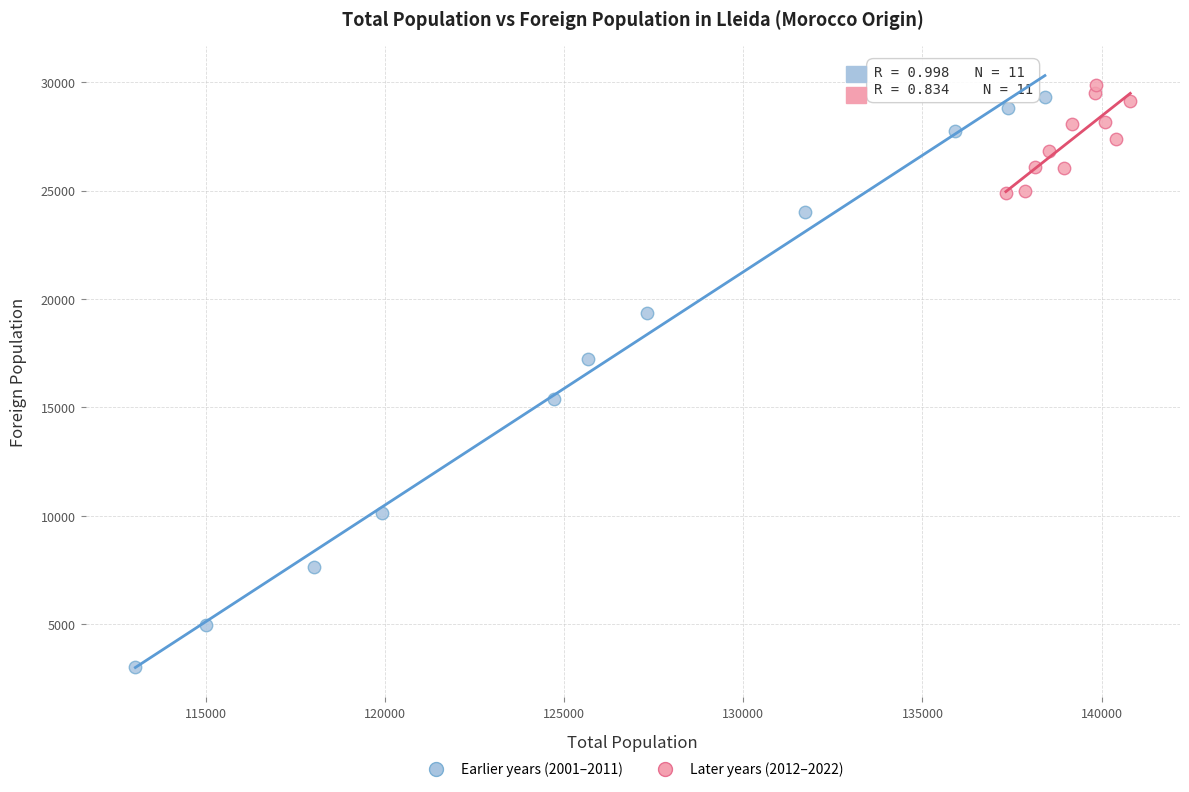

Which series has the largest Y range (max minus min)?

Earlier years (2001–2011)